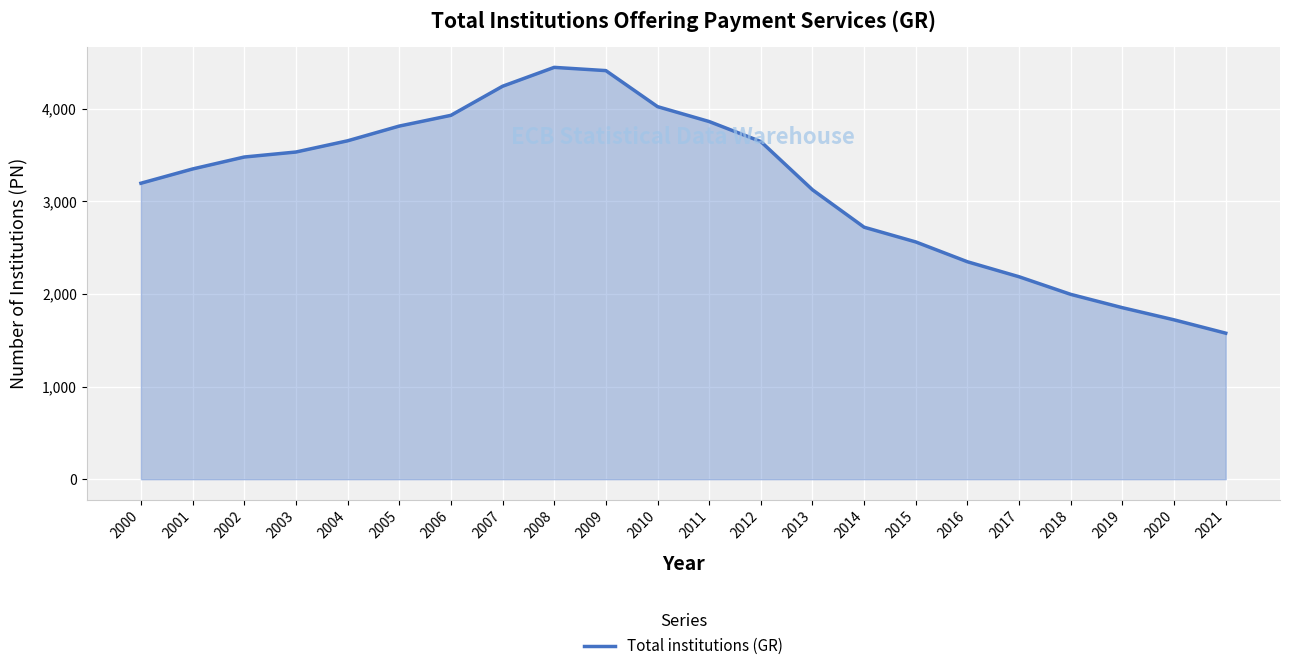

The chart shows a value of 5202 at 2012. True or false?

False